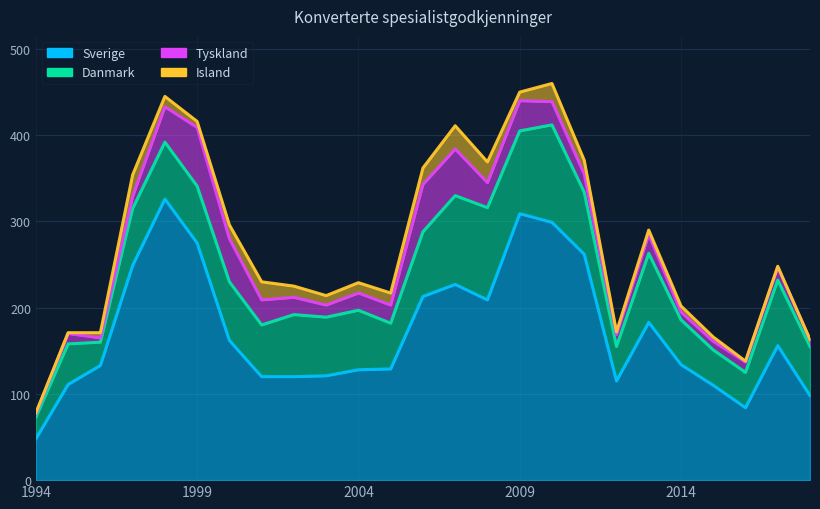

Between 2004 and 2002, which is larger?

2004